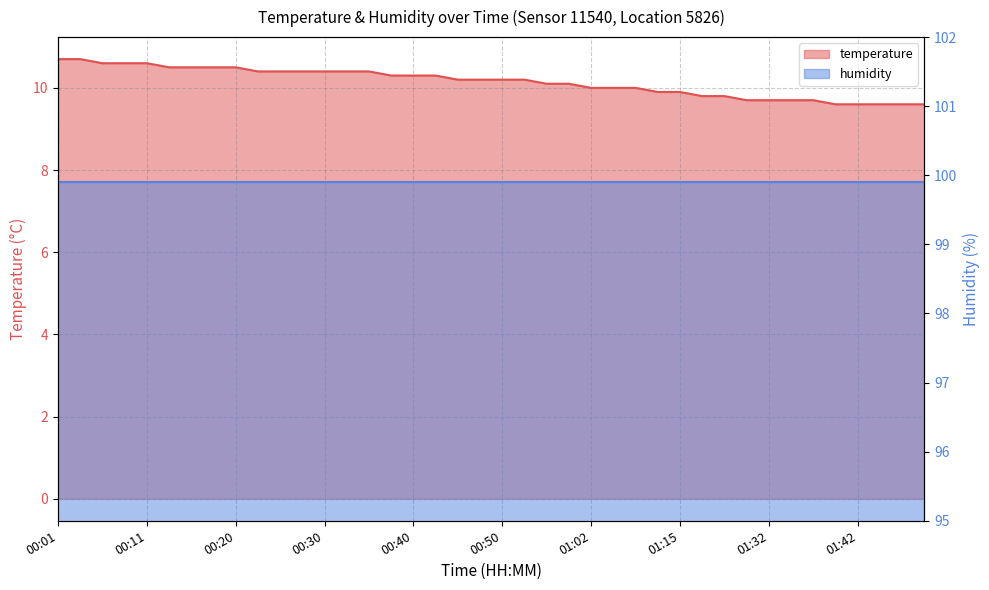

True or false: there are more than 0 points higher than both neighbors.

False